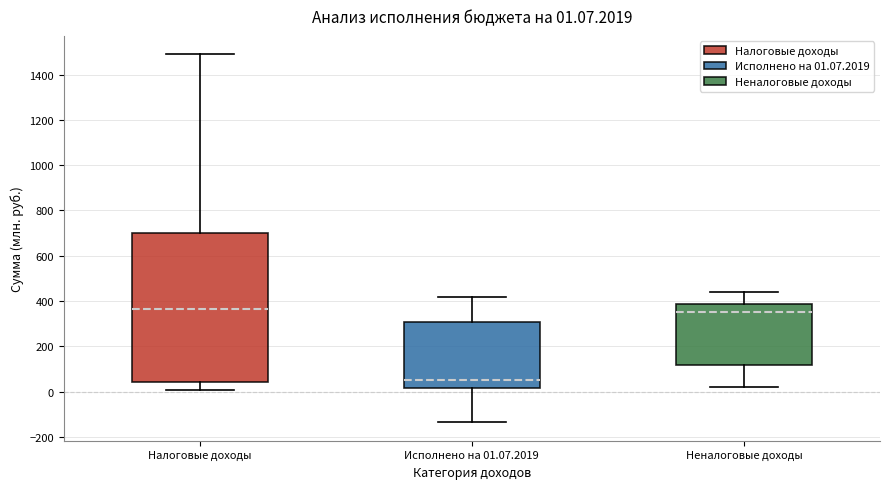

Which box's median line is the lowest?

Исполнено на 01.07.2019